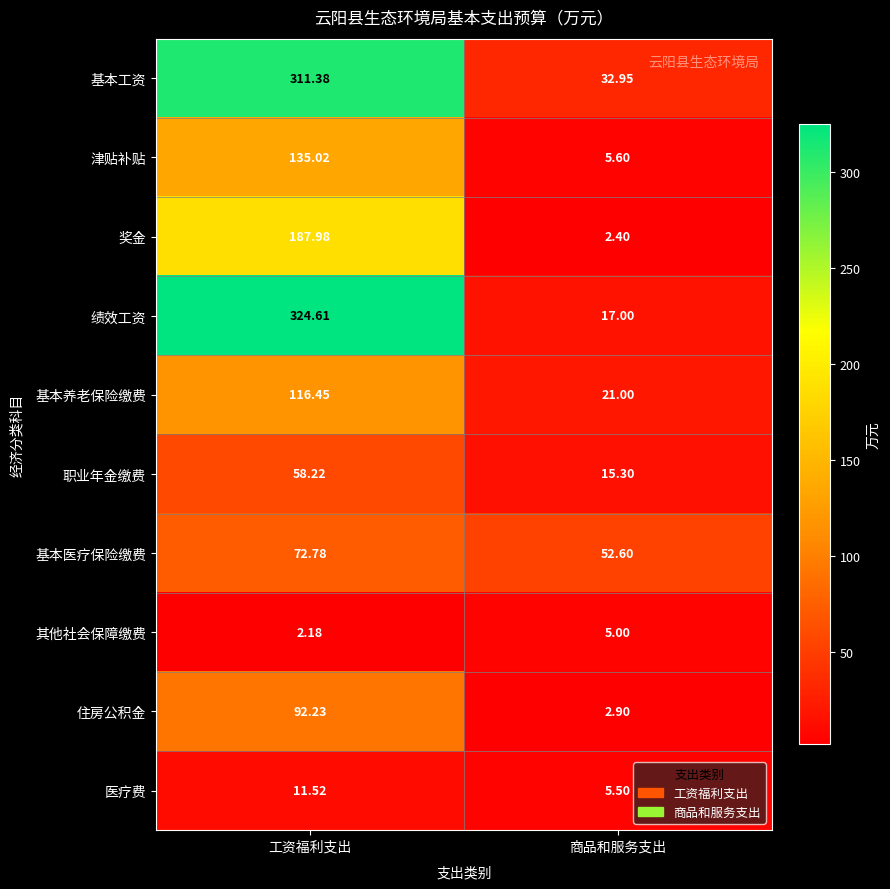

How many data points in 职业年金缴费 are above 58?

1